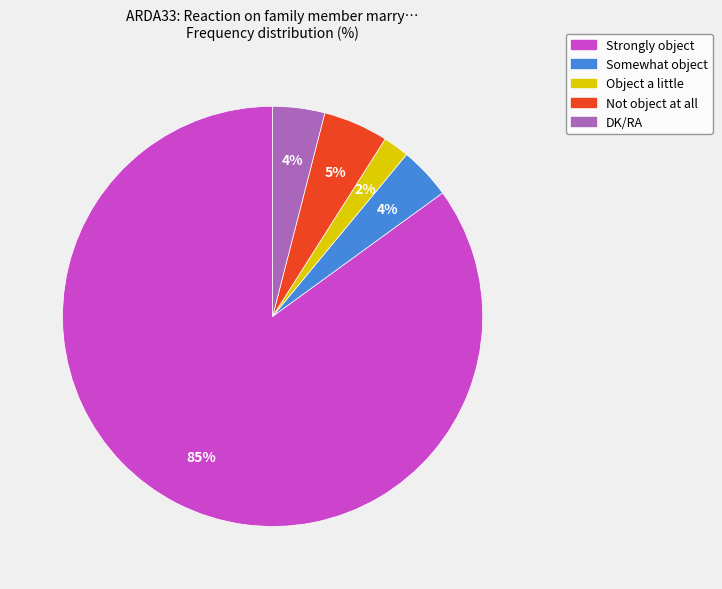

How many slices are in this pie chart?

5